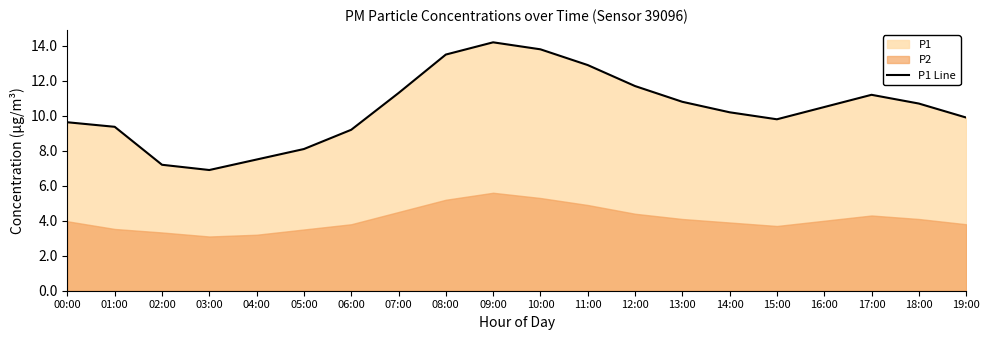

List the labels in order of value, smallest first.

03:00, 02:00, 04:00, 05:00, 06:00, 01:00, 00:00, 15:00, 19:00, 14:00, 16:00, 18:00, 13:00, 17:00, 07:00, 12:00, 11:00, 08:00, 10:00, 09:00